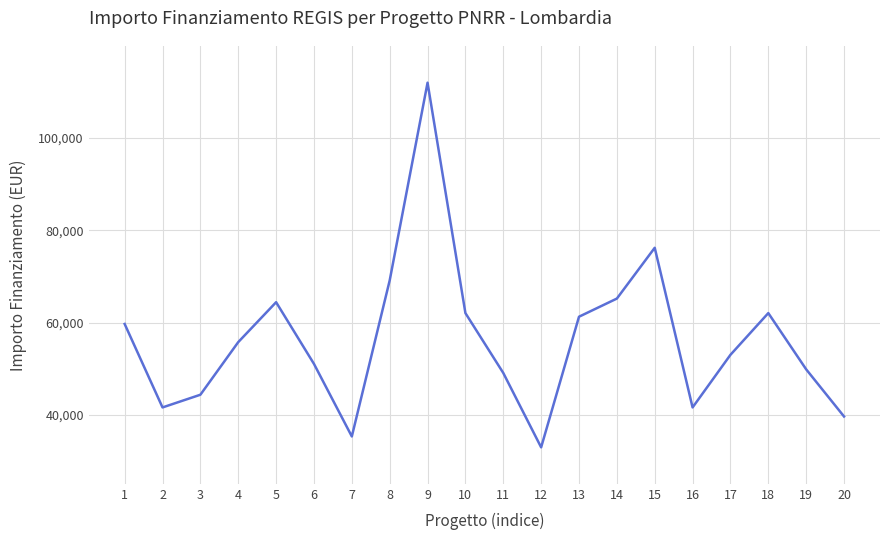

Which has a higher value, 16 or 18?

18